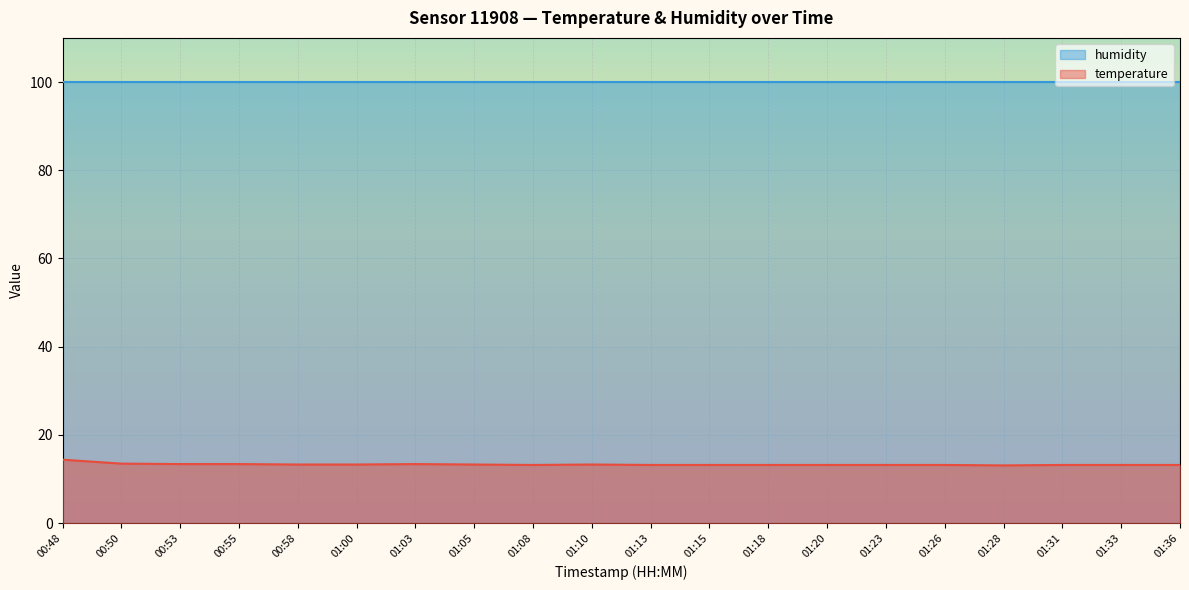

What position from the right is 00:50?

19